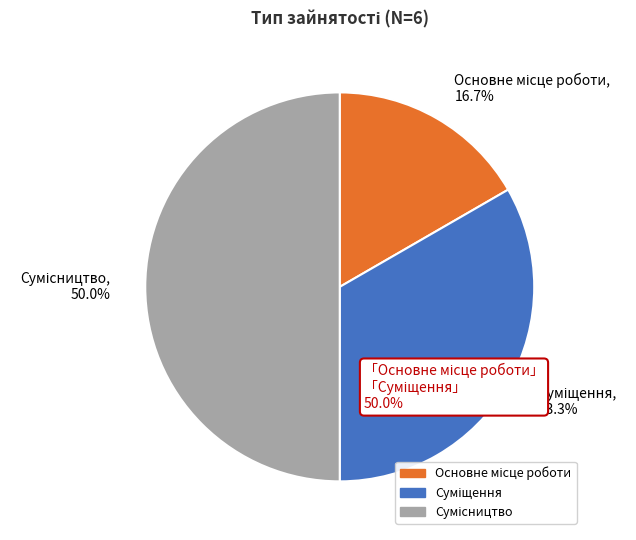

What is the ratio of the value at Сумісництво to the value at Основне місце роботи?

3.0